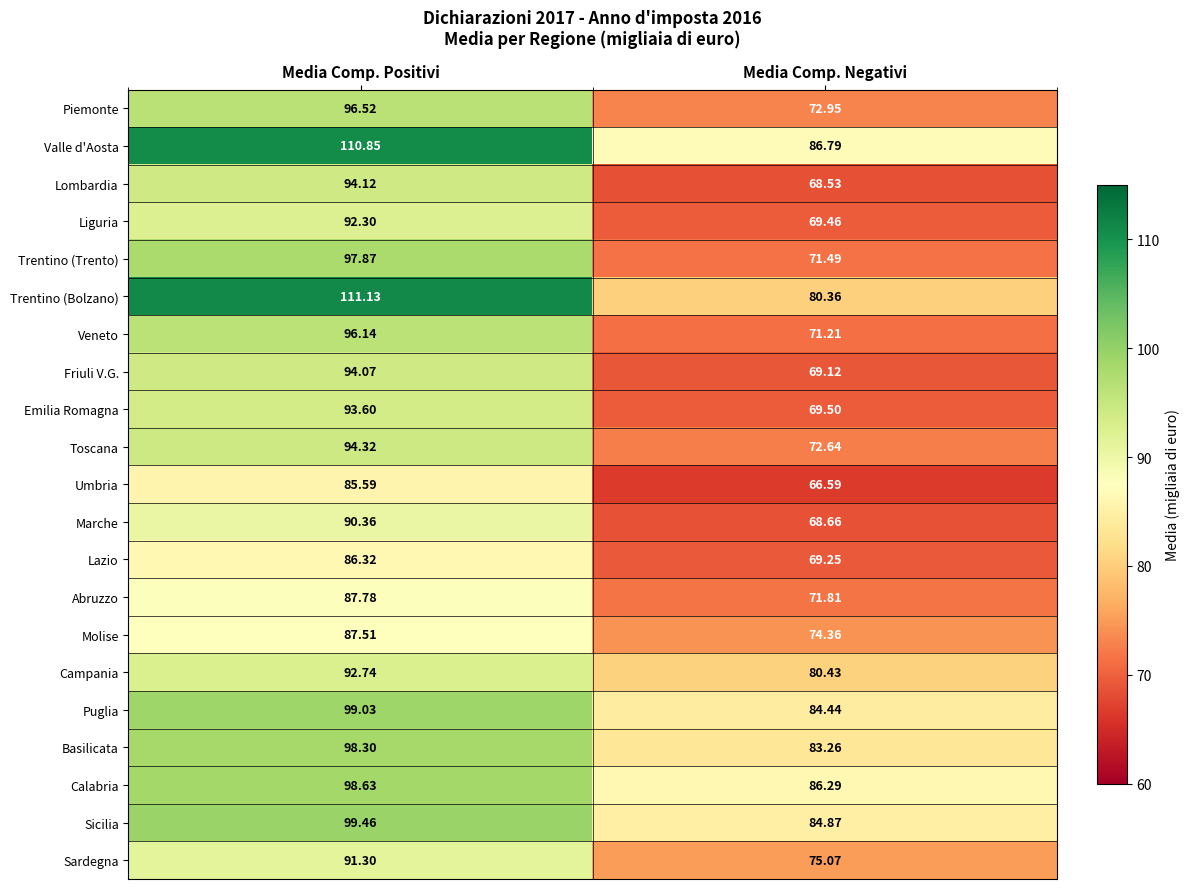

What is the total value across all series at Media Comp. Positivi?

1997.9